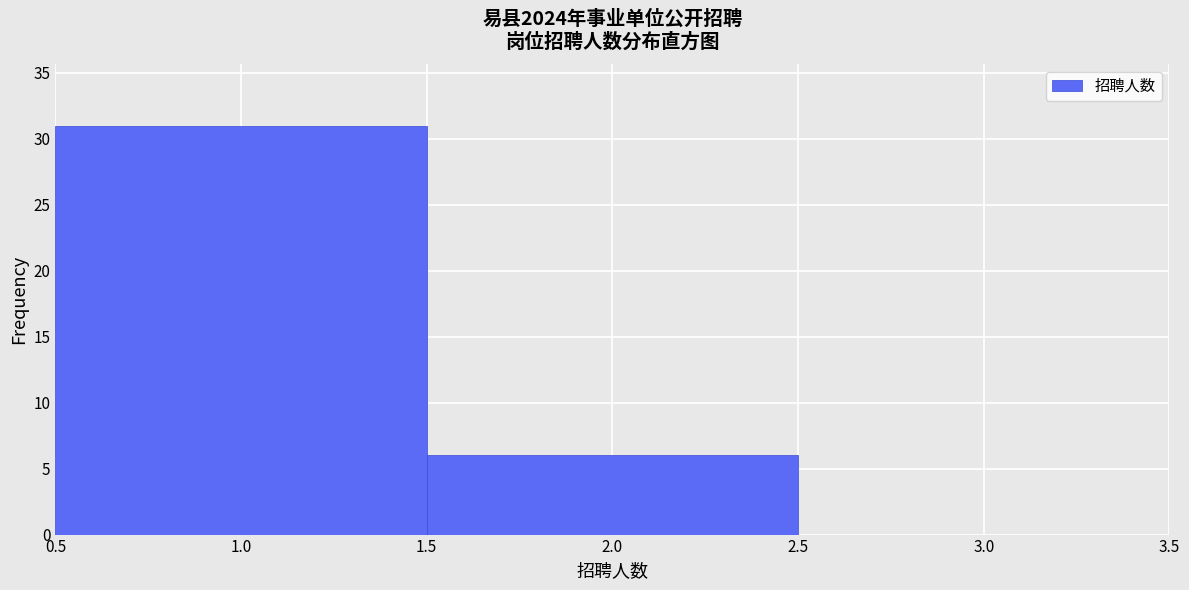

Reading left to right, list every bar in this chart as the range it spans on the x-axis followed by its height. The values are not printed on the chart, so give them approximately, as read against the axis.

0.5 to 1.5: 31
1.5 to 2.5: 6